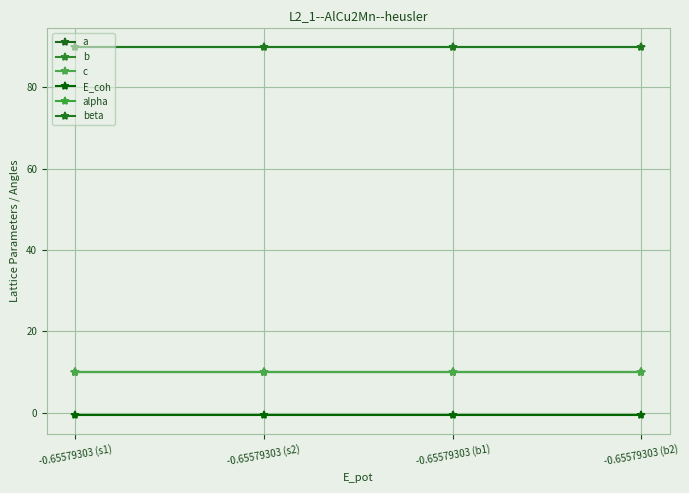

Reading left to right, what are all the values shown in this chart?

a: -0.65579303 (s1)=10.1	-0.65579303 (s2)=10.1	-0.65579303 (b1)=10.1	-0.65579303 (b2)=10.1
b: -0.65579303 (s1)=10.1	-0.65579303 (s2)=10.1	-0.65579303 (b1)=10.1	-0.65579303 (b2)=10.1
c: -0.65579303 (s1)=10.1	-0.65579303 (s2)=10.1	-0.65579303 (b1)=10.1	-0.65579303 (b2)=10.1
E_coh: -0.65579303 (s1)=-0.7	-0.65579303 (s2)=-0.7	-0.65579303 (b1)=-0.7	-0.65579303 (b2)=-0.7
alpha: -0.65579303 (s1)=90.0	-0.65579303 (s2)=90.0	-0.65579303 (b1)=90.0	-0.65579303 (b2)=90.0
beta: -0.65579303 (s1)=90.0	-0.65579303 (s2)=90.0	-0.65579303 (b1)=90.0	-0.65579303 (b2)=90.0